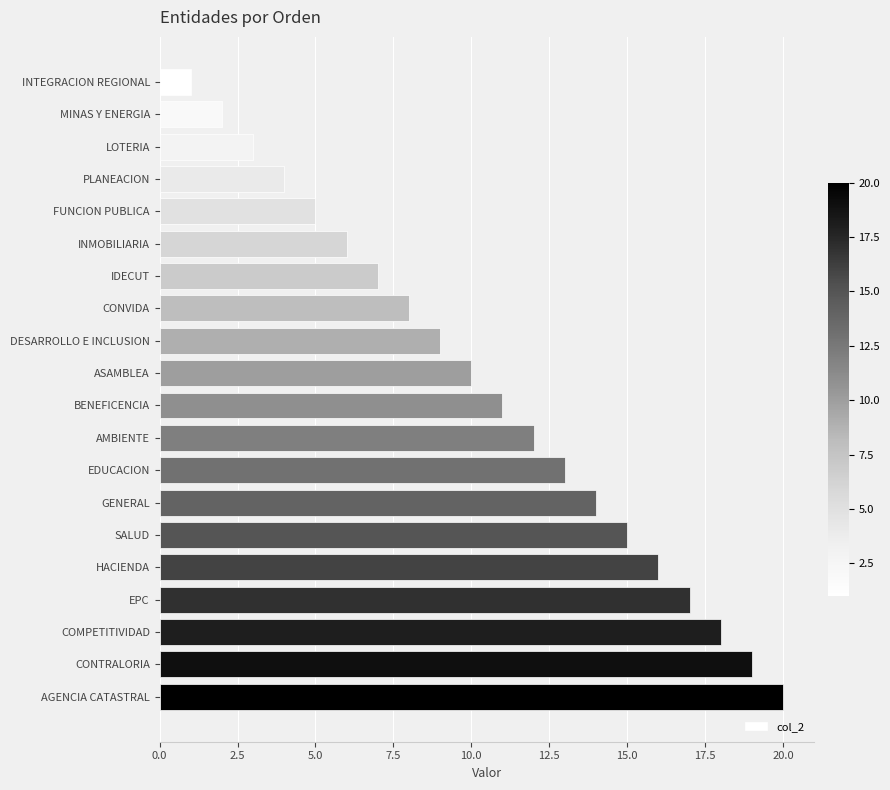

What is the difference between the second highest and minimum values?

18